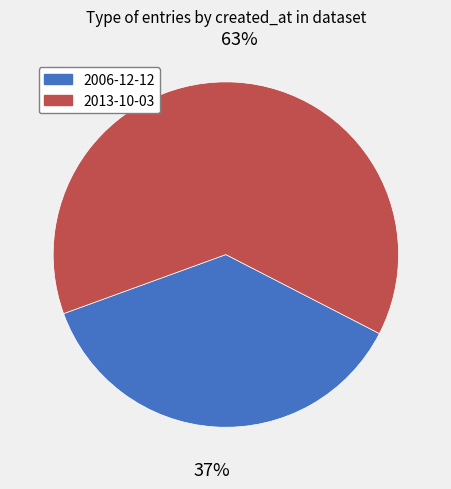

Is there a majority slice in this chart?

Yes